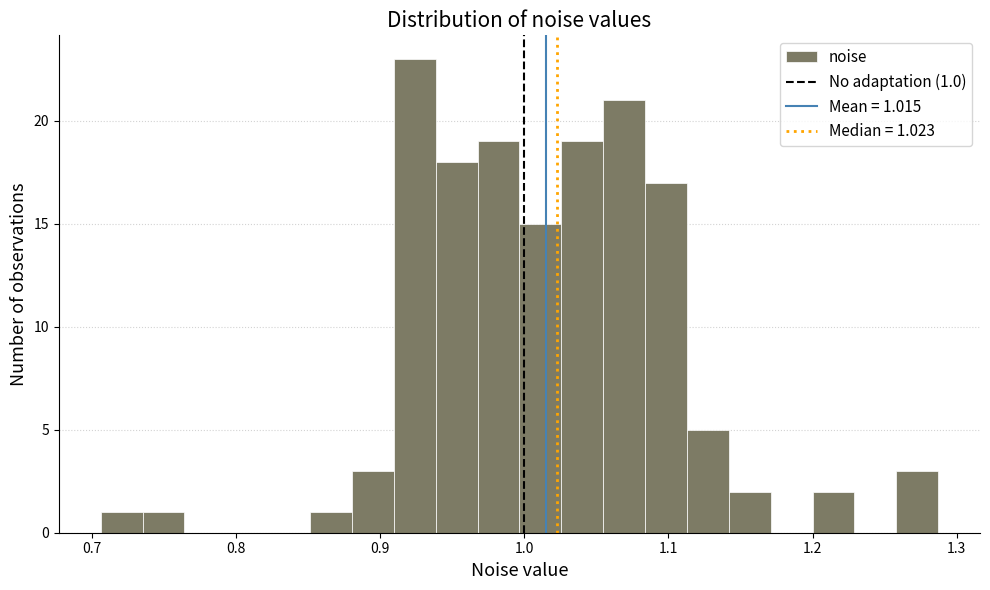

Read against the x-axis, roughly where is the centre of the tallest bar?

0.92